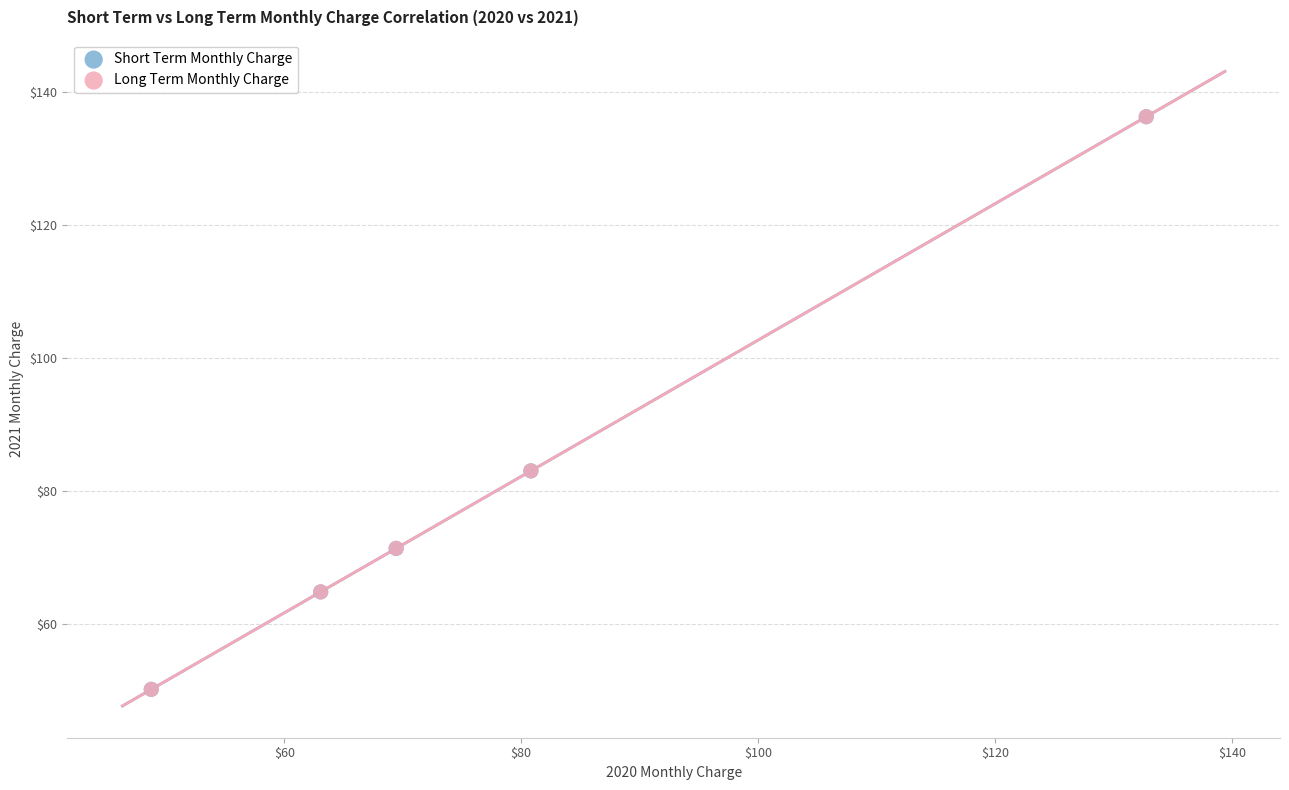

What are all the series names shown in the legend?

Short Term Monthly Charge, Long Term Monthly Charge